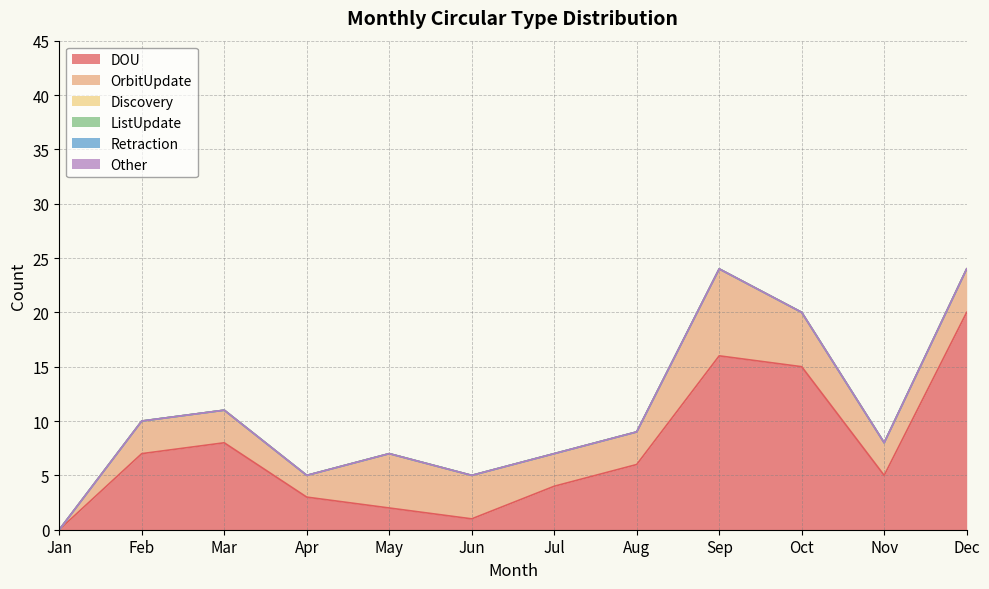

Between Jan and Jul, which series saw the biggest shift?

DOU